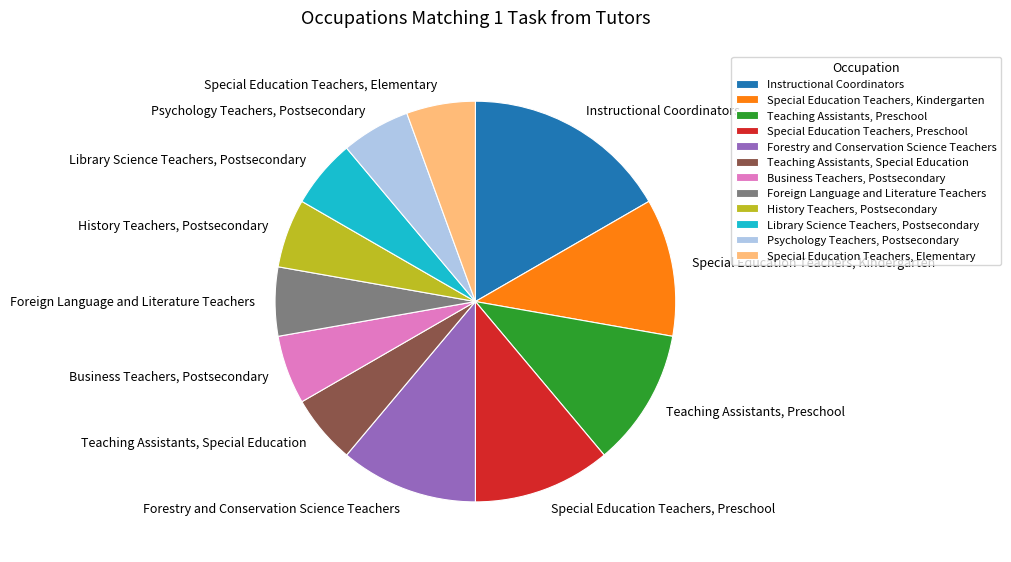

Is there a majority slice in this chart?

No